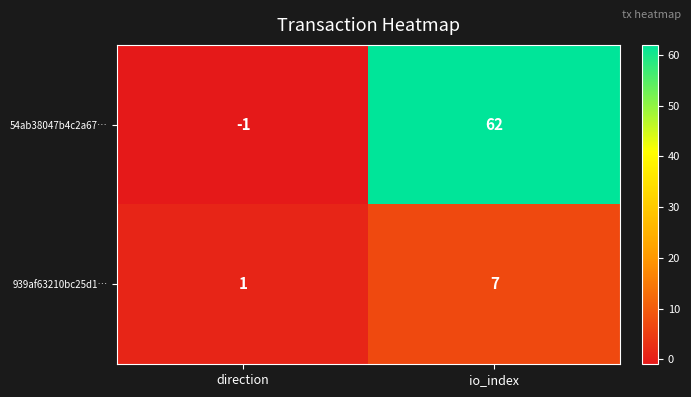

At io_index, list the series in order from smallest to largest.

939af63210bc25d1…, 54ab38047b4c2a67…